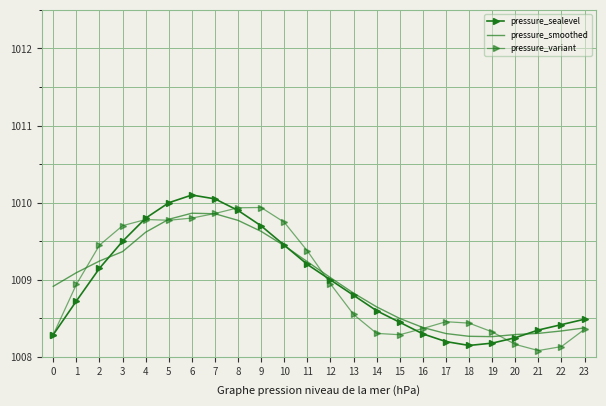

What is the sum of the pressure_sealevel values at 7 and 19?

2018.2